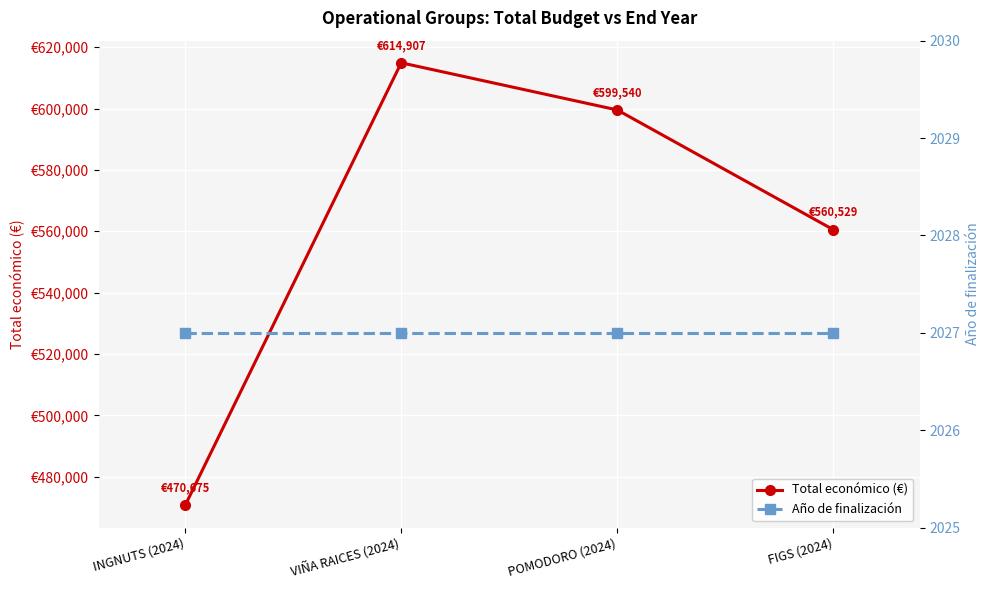

What is the difference between the second highest and second lowest values in the Total económico (€) series?

39011